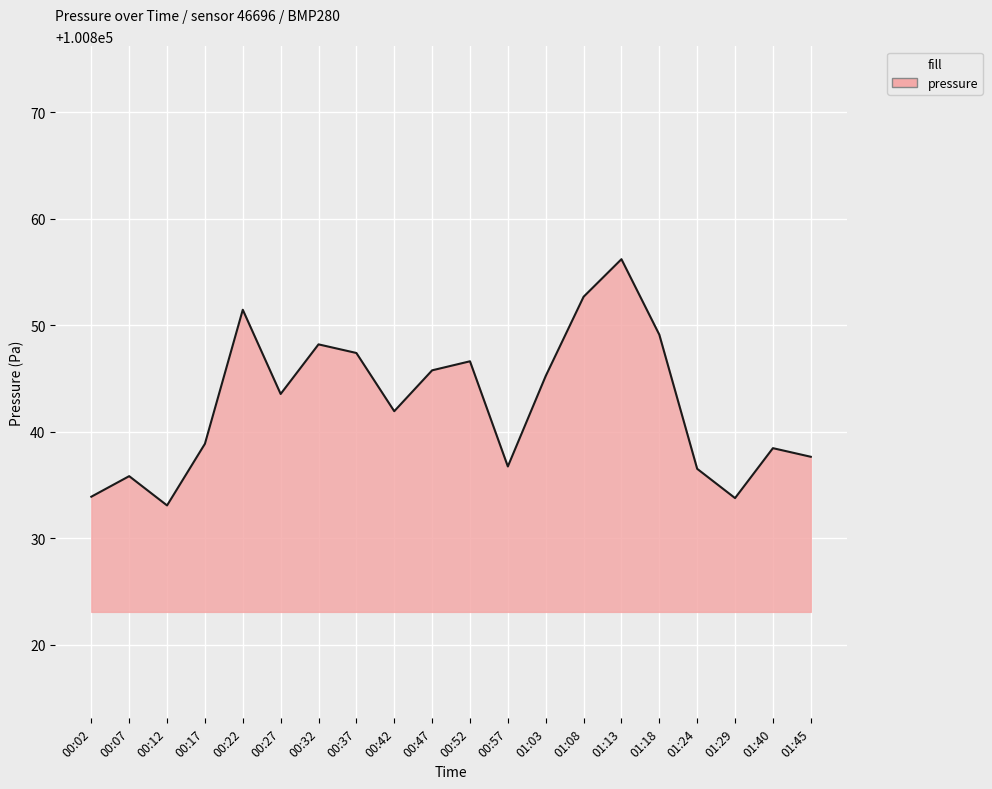

Which has a higher value, 00:57 or 00:22?

00:22